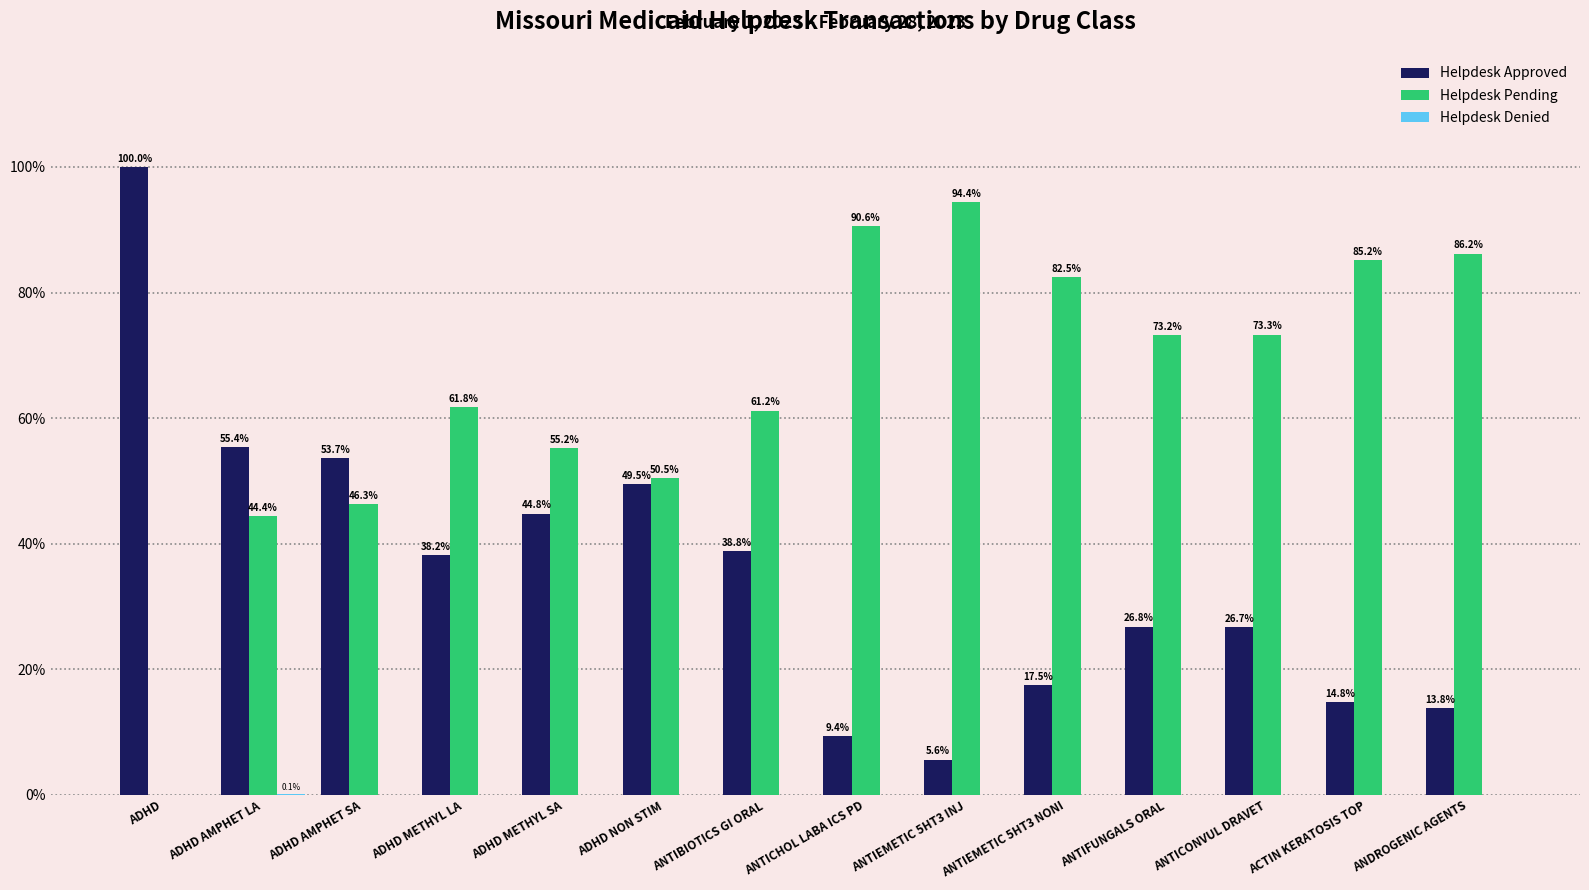

The Helpdesk Pending series shows 59.8 at ANDROGENIC AGENTS. True or false?

False